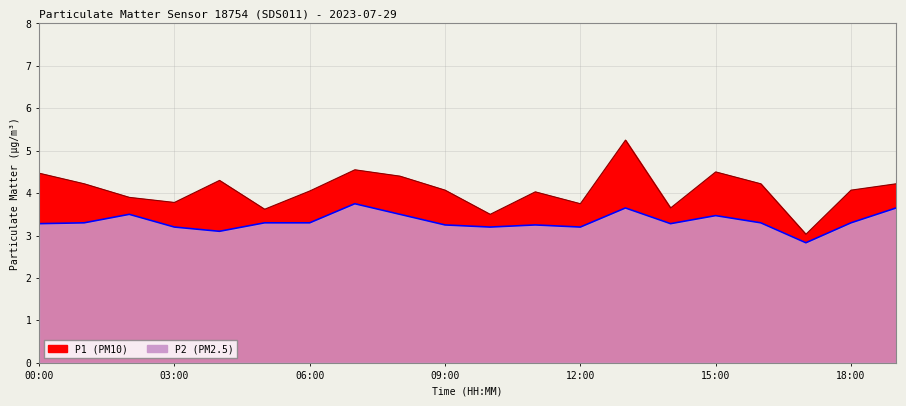

Read the P2 value at 00:00.

3.3